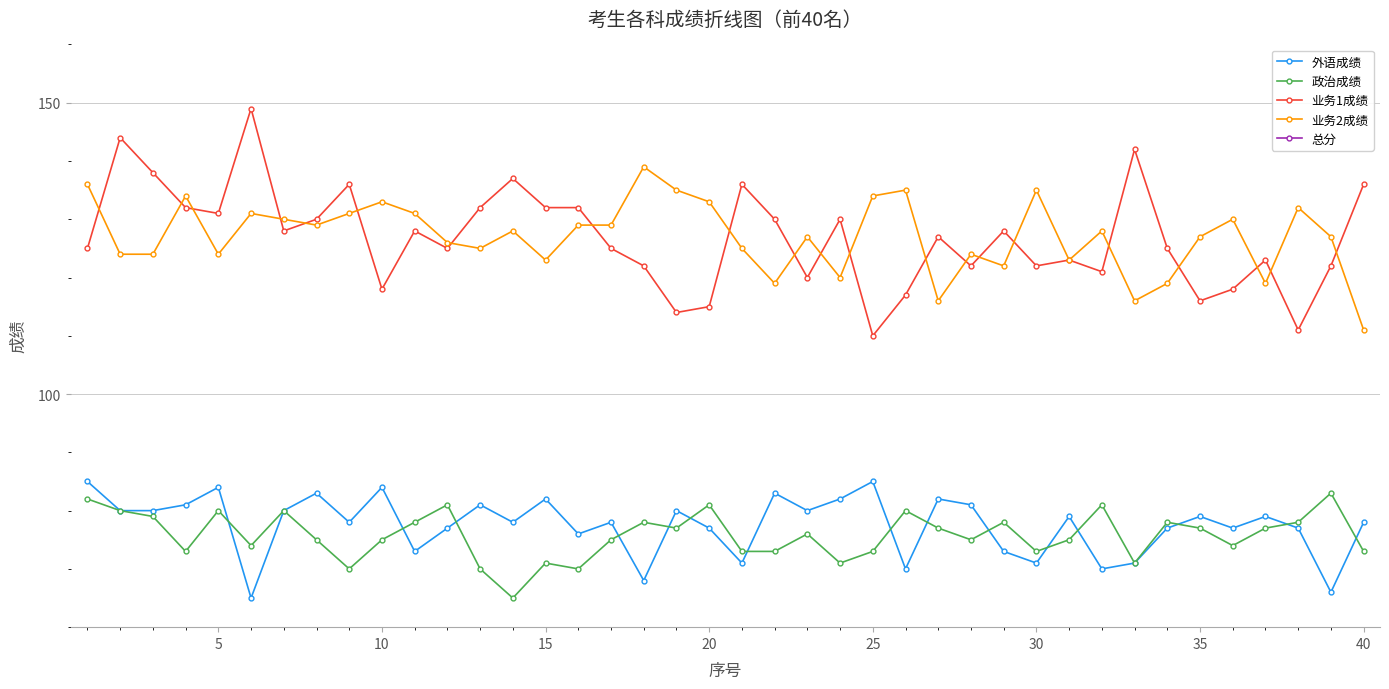

What is the difference between the 外语成绩 values at 20 and 16?

7